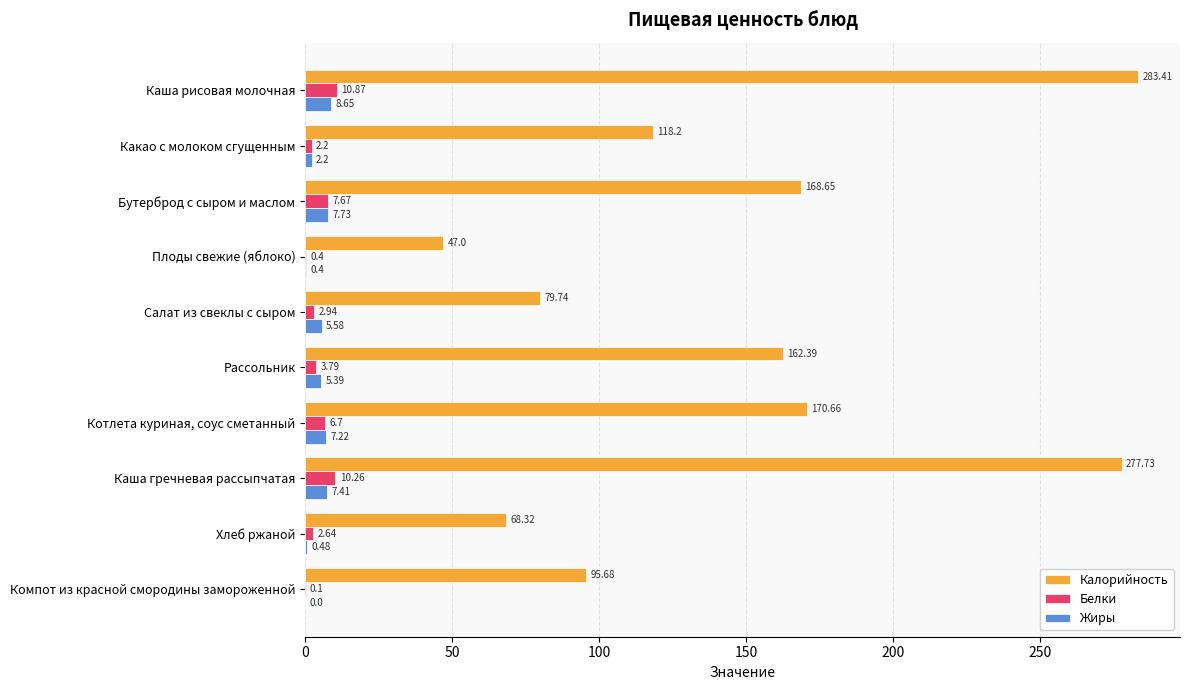

What is the average value of the Белки series?

4.8